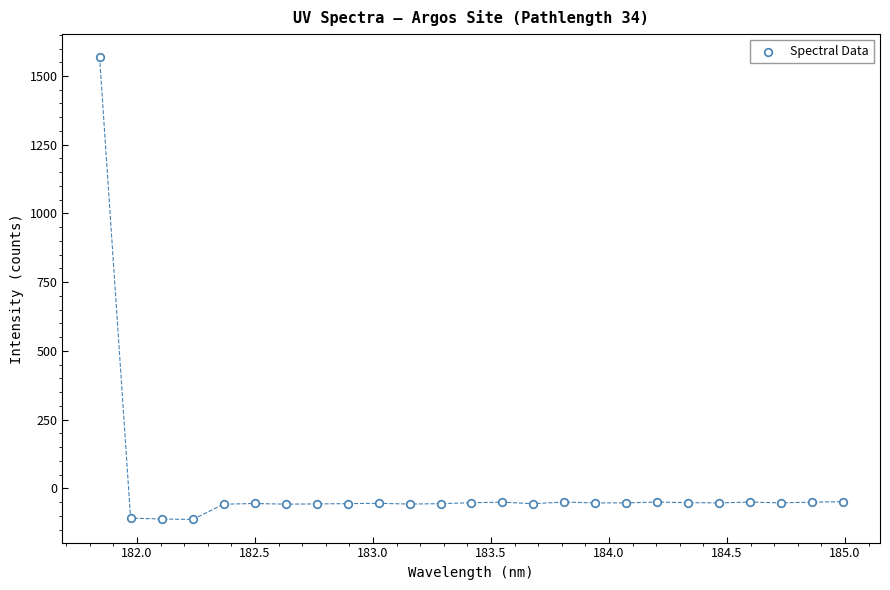

What is the range of X values (max minus min)?

3.1